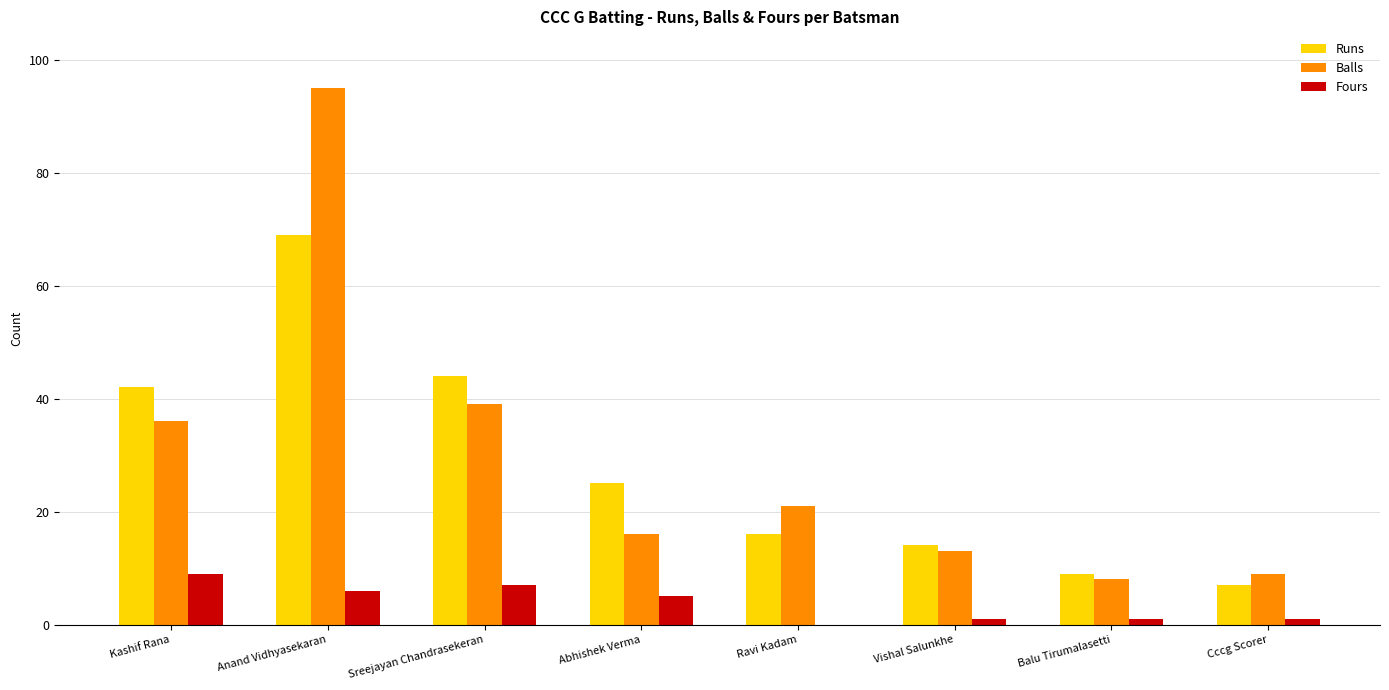

Is the value of Balls at Cccg Scorer greater than the value of Runs at Abhishek Verma?

No